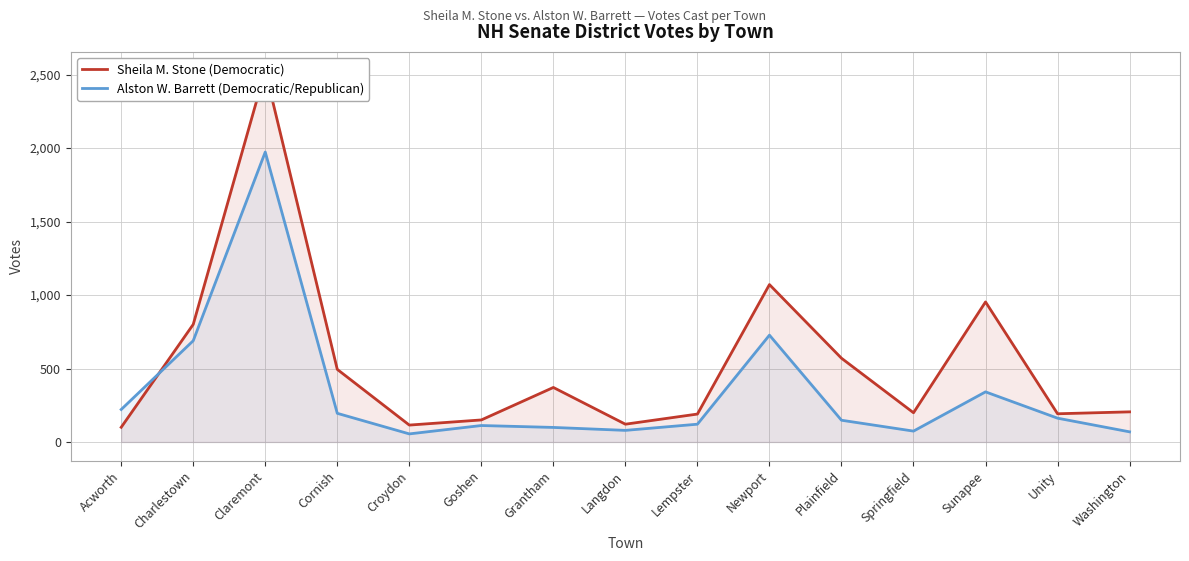

What is the value of the Alston W. Barrett (Democratic/Republican) point at the 13th from the left?

341